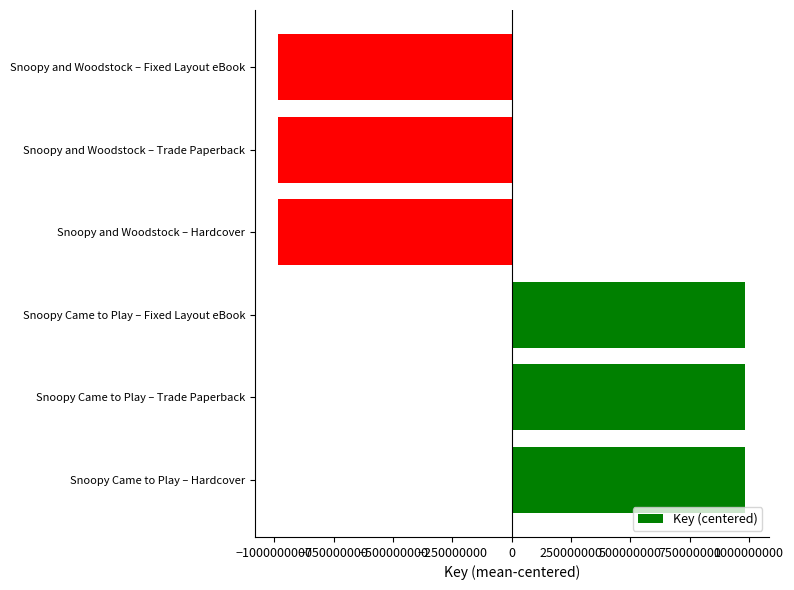

Is it true that the value at Snoopy Came to Play – Hardcover is 983687900.5?

True